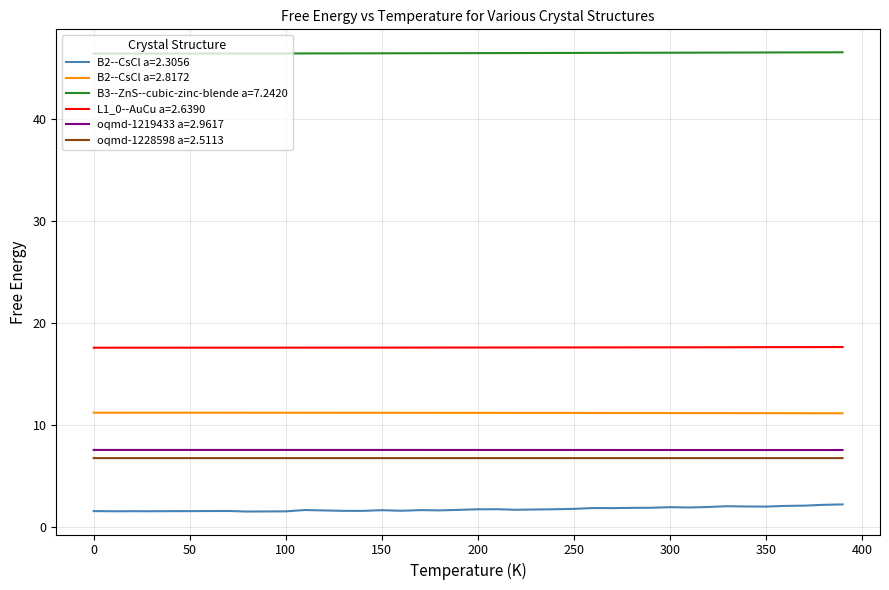

True or false: oqmd-1228598 a=2.5113 and L1_0--AuCu a=2.6390 cross at least once.

False